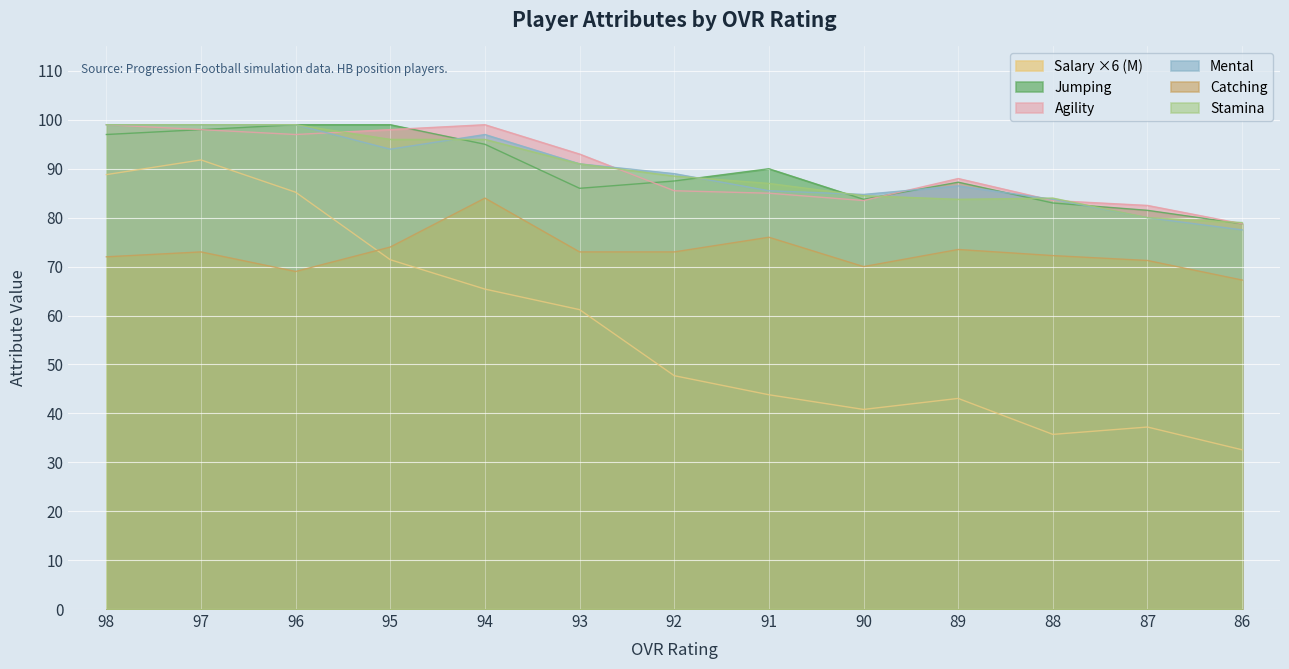

What is the difference between the second highest and second lowest values in the salary series?

53.1